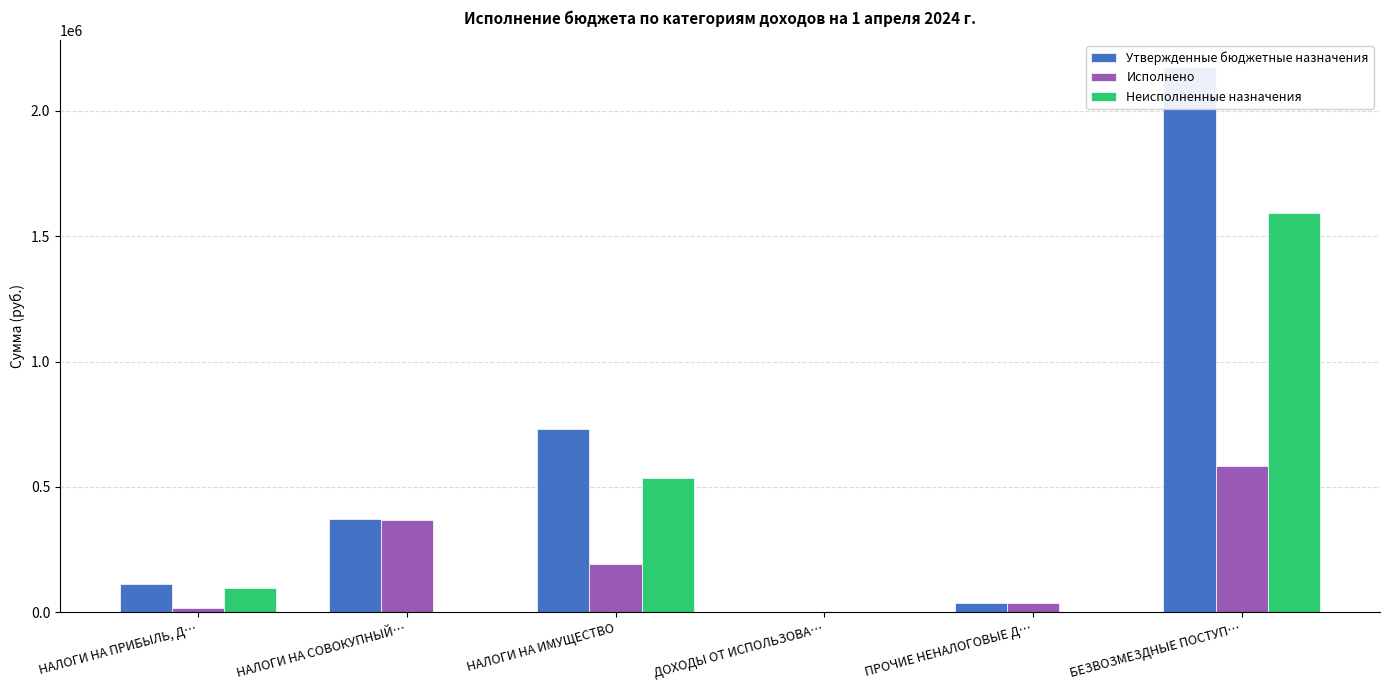

The Утвержденные бюджетные назначения series shows 514830.7 at НАЛОГИ НА СОВОКУПНЫЙ…. True or false?

False